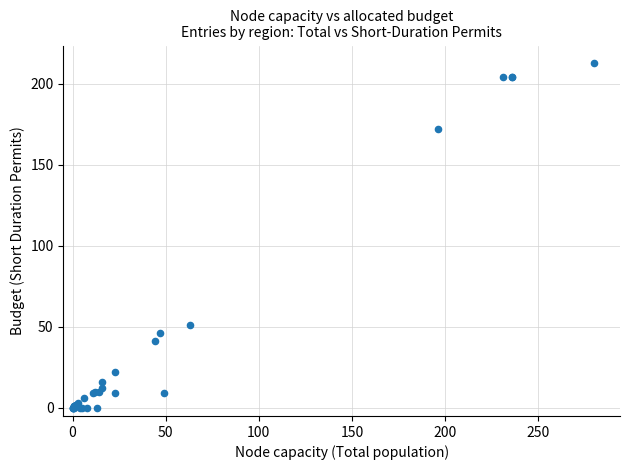

What Y value in the scatter plot is closest to 106?

51